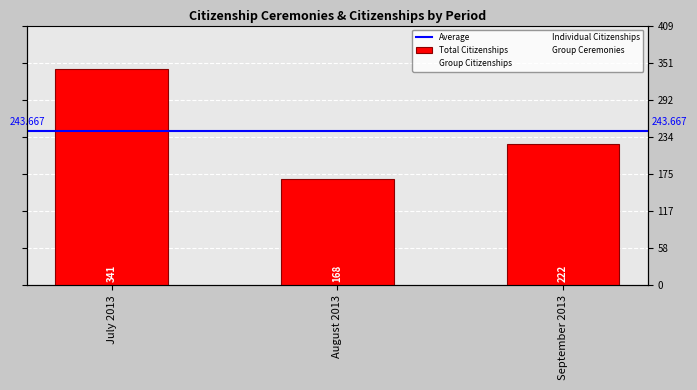

Reading right to left, what are all the values shown in this chart?

Group Citizenships: 185	160	270
Individual Citizenships: 37	8	71
Total Citizenships: 222	168	341
Group Ceremonies: 4	4	6